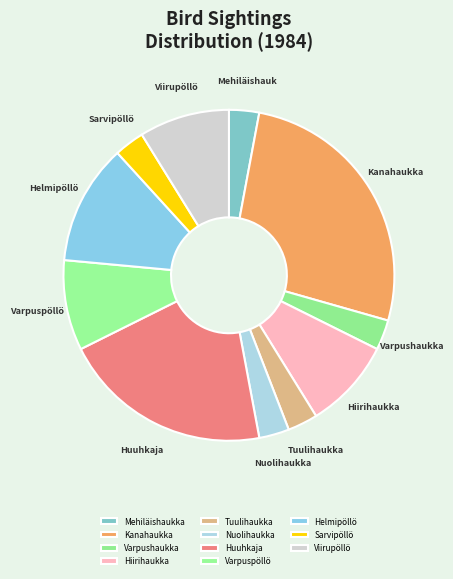

To the nearest percent, what is the average slice percentage?

9%